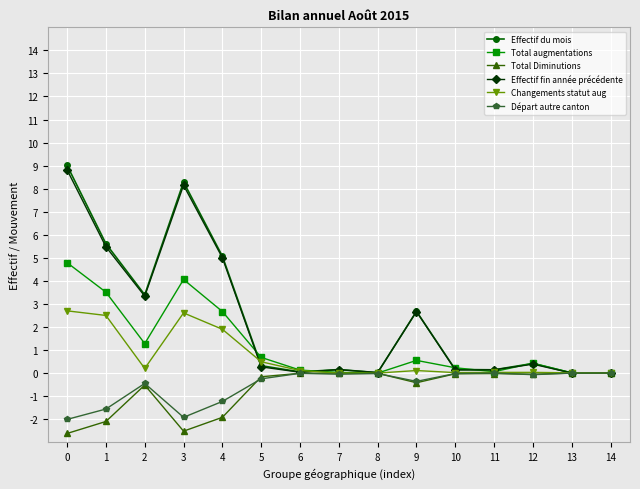

What is the difference between the highest and lowest values at 2?

3.9